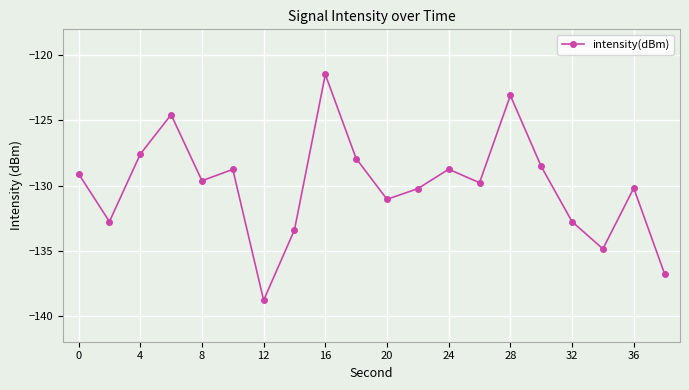

What is the minimum value shown in the chart?

-138.8